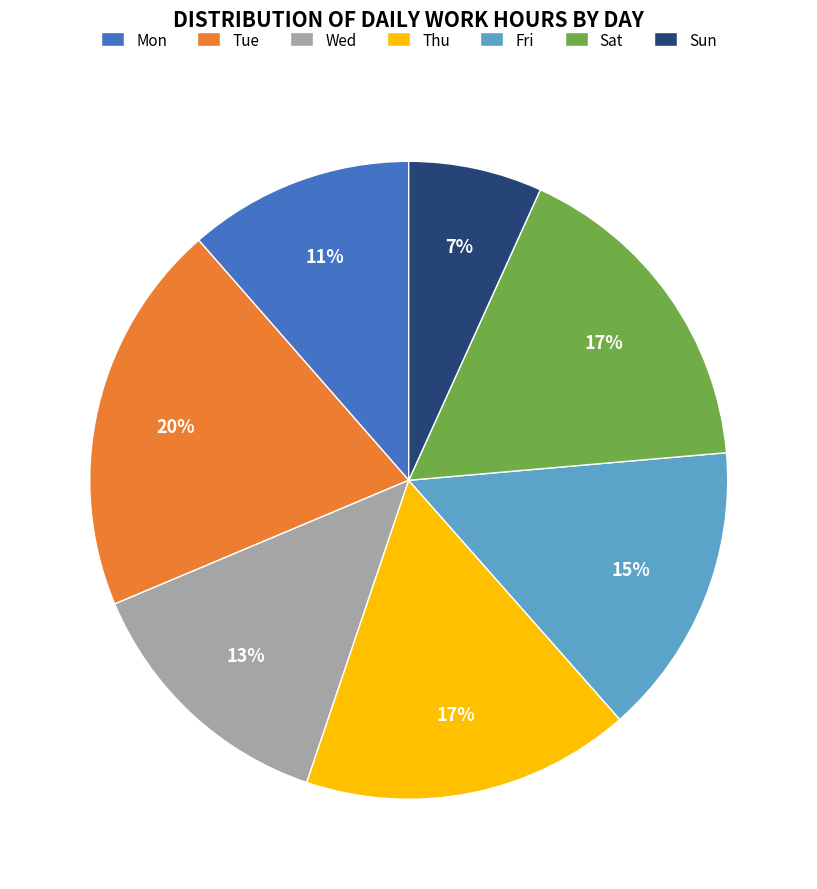

How many slices are in this pie chart?

7